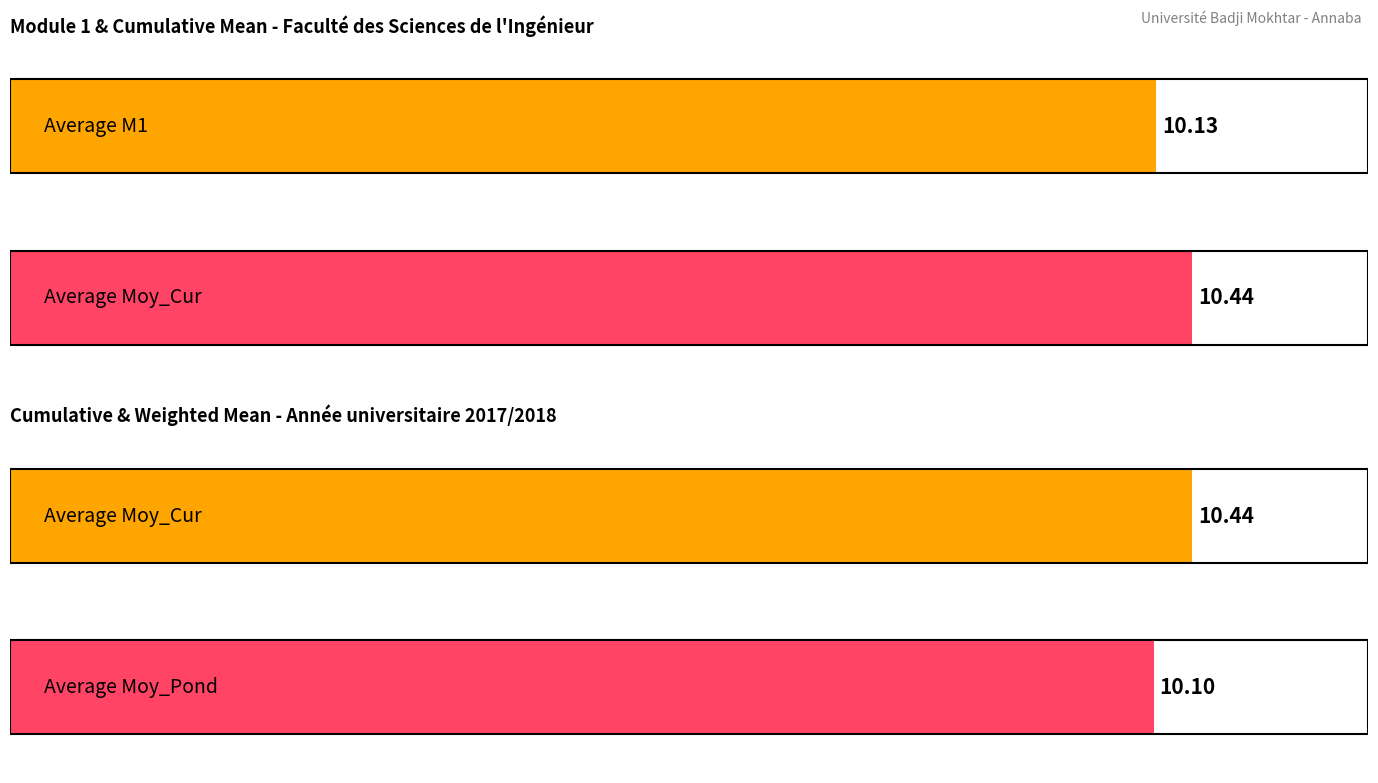

How many series are shown in this chart?

3